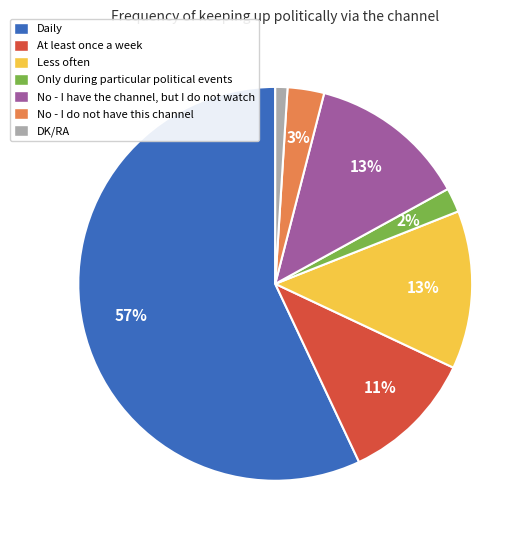

Which category accounts for the majority?

Daily